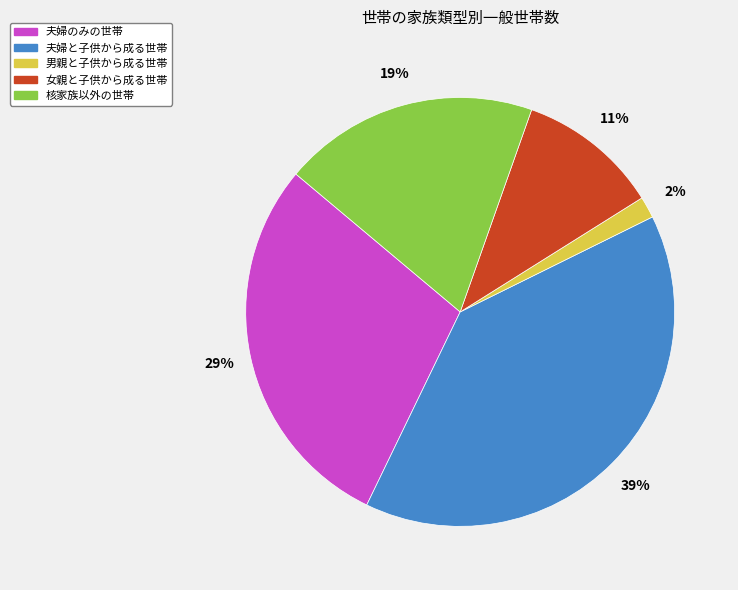

True or false: 女親と子供から成る世帯 accounts for 1% of the total.

False